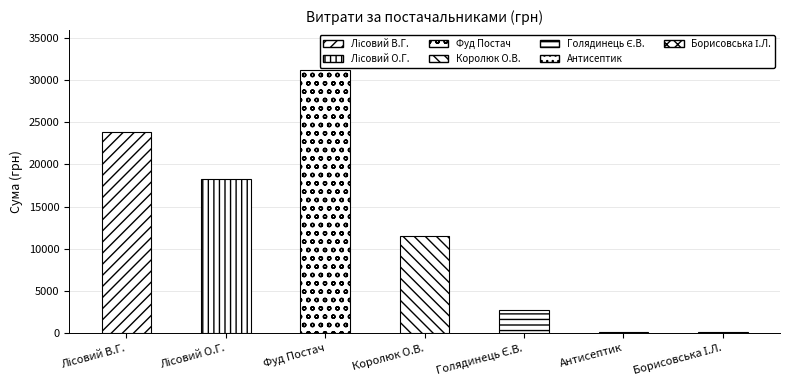

Is it true that the value at Королюк О.В. is 19783.8?

False